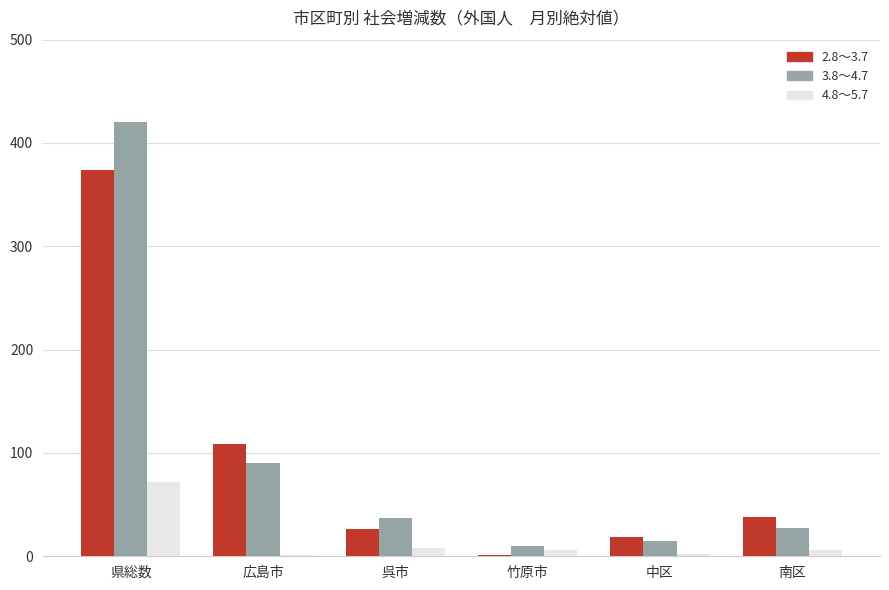

How many groups of bars are there?

6